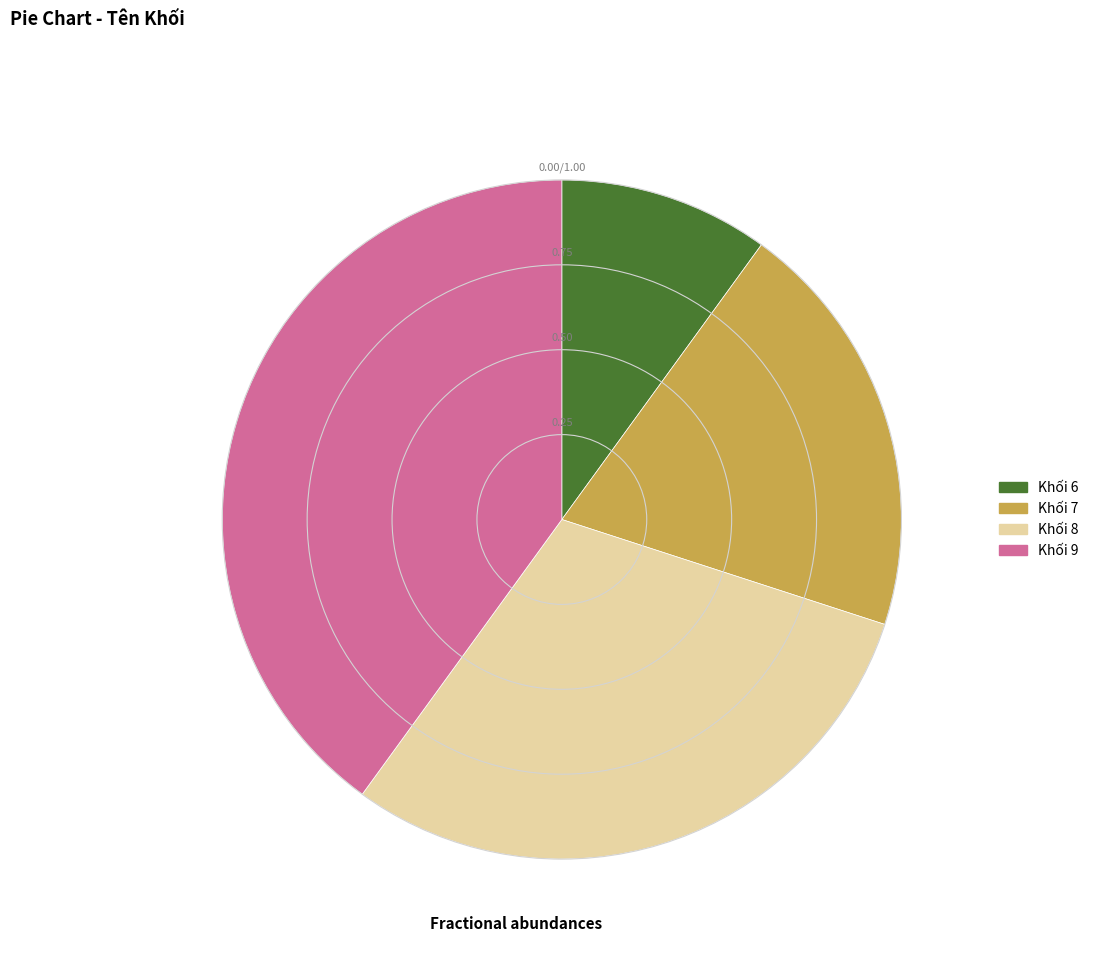

Is there any slice that represents more than half of the pie?

No